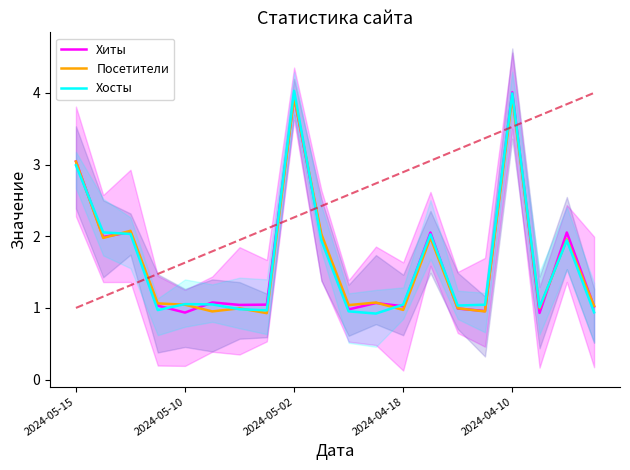

Count the number of categories in the chart.

20